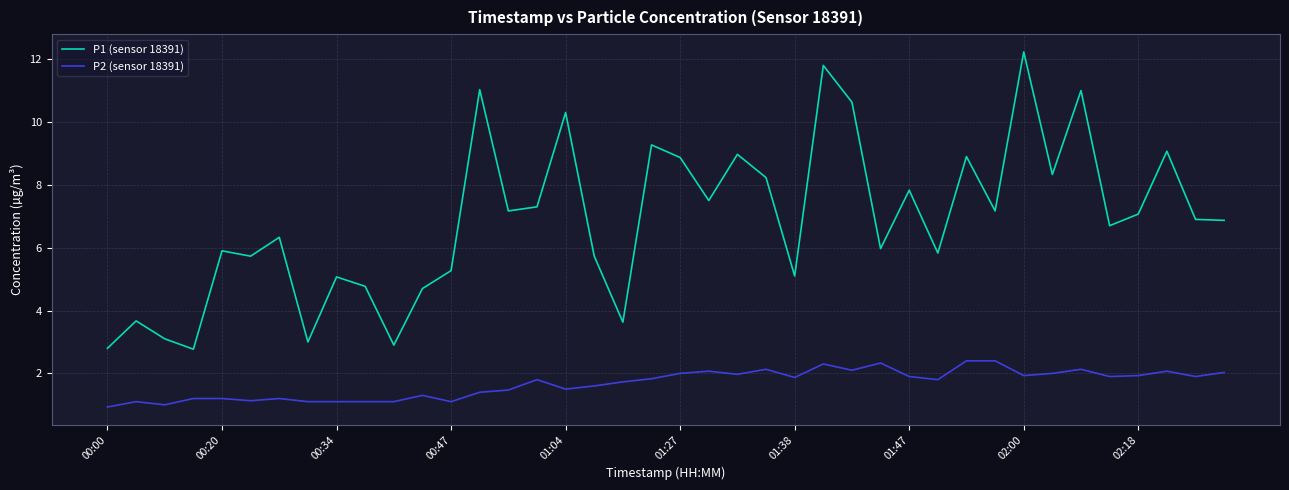

Which series has the widest spread of values?

P1 (sensor 18391)